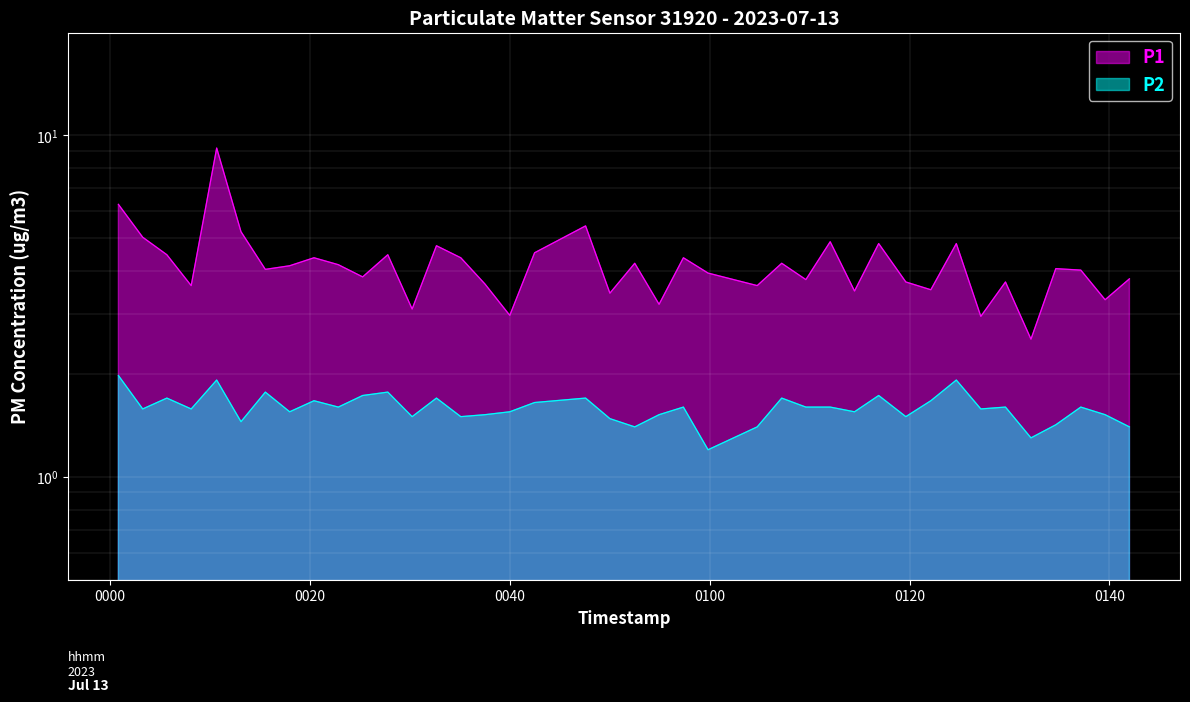

Which series has the largest total across all categories?

P1